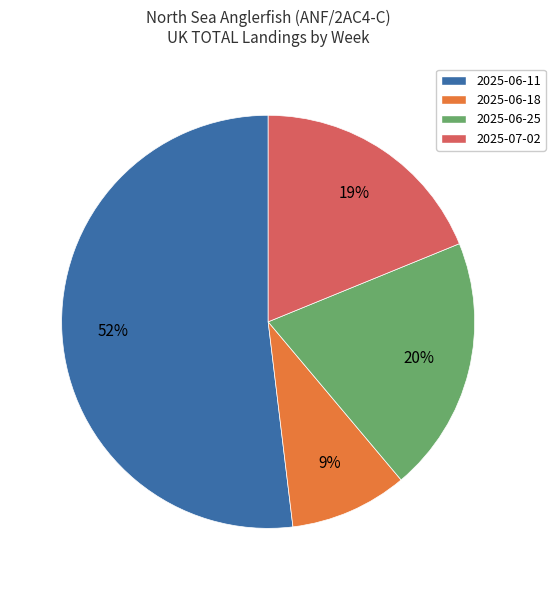

How many segments does this pie chart have?

4